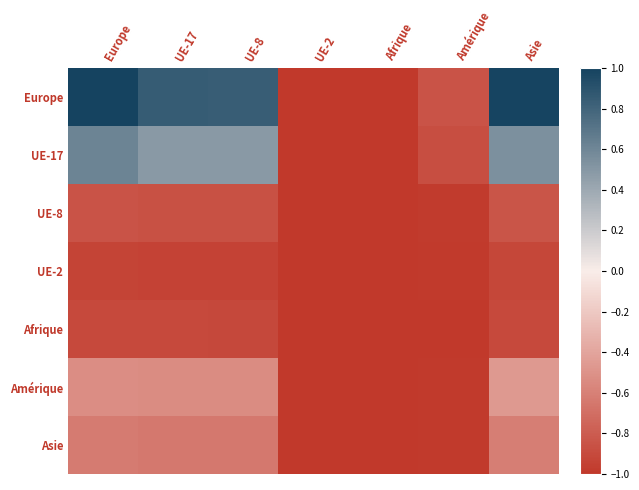

Count the number of data series in this chart.

7